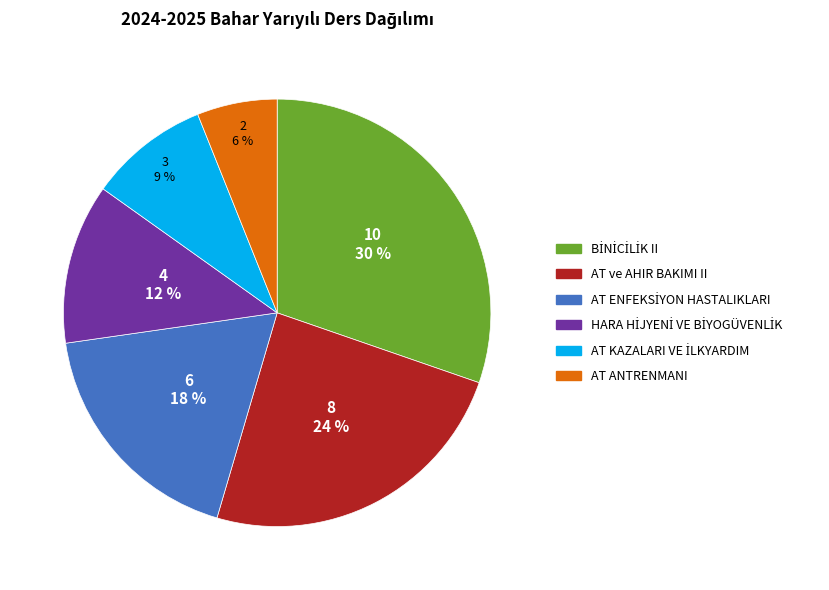

How many slices are in this pie chart?

6